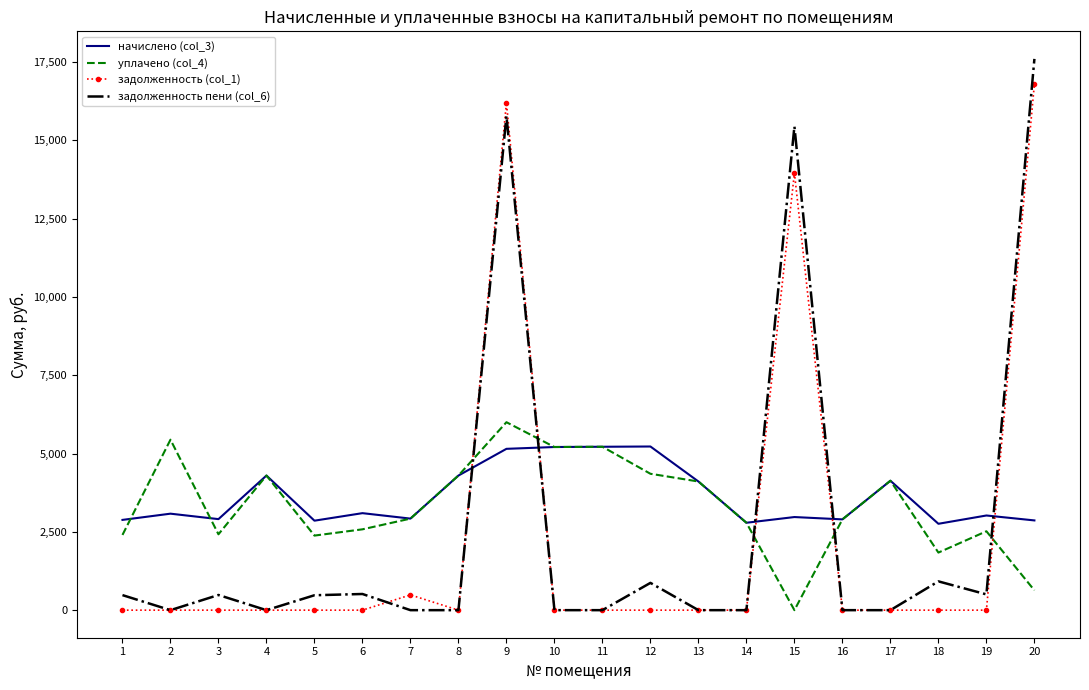

Which series has the widest spread of values?

задолженность пени (col_6)